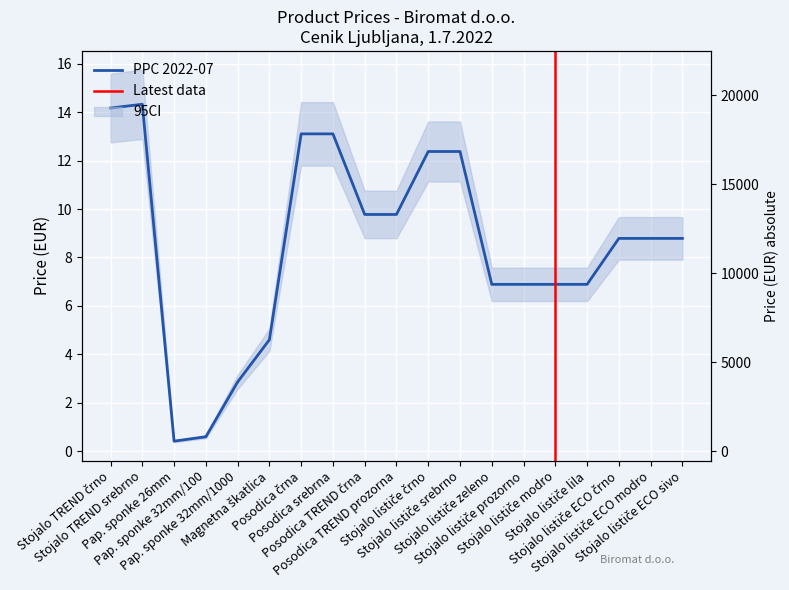

The value at Pap. sponke 32mm/100 is 0.6. True or false?

True